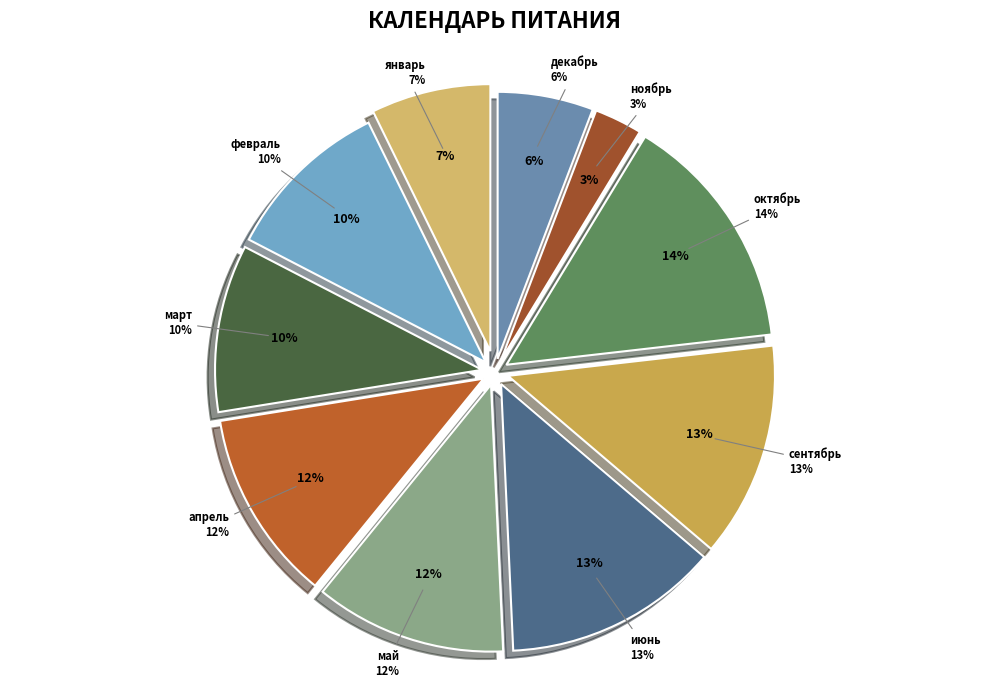

What is the largest slice in the pie chart?

октябрь